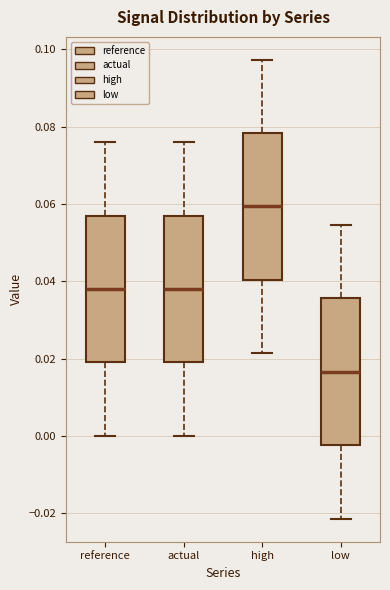

Reading left to right, read every box against the y-axis: the position of its median line, the range the box covers, and the ends of its whiskers. The values are not printed on the chart, so give them approximately, as read against the axis.

reference: median 0.038, box 0.018 to 0.056, whiskers 0.000 to 0.076
actual: median 0.038, box 0.018 to 0.056, whiskers 0.000 to 0.076
high: median 0.060, box 0.040 to 0.078, whiskers 0.022 to 0.098
low: median 0.016, box -0.002 to 0.036, whiskers -0.022 to 0.054